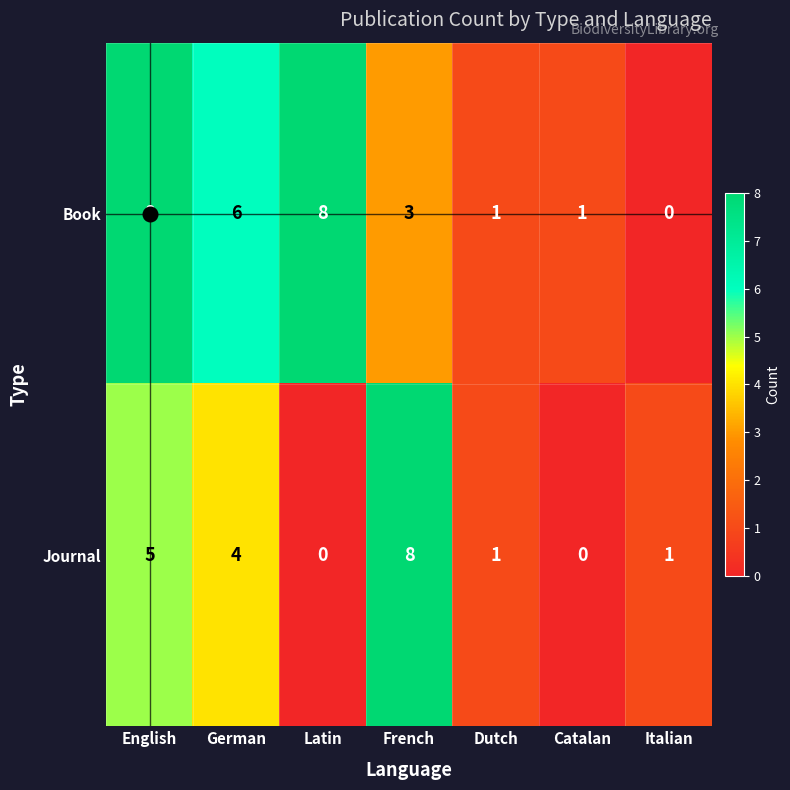

What is the difference between the second highest and second lowest values in the Journal series?

5